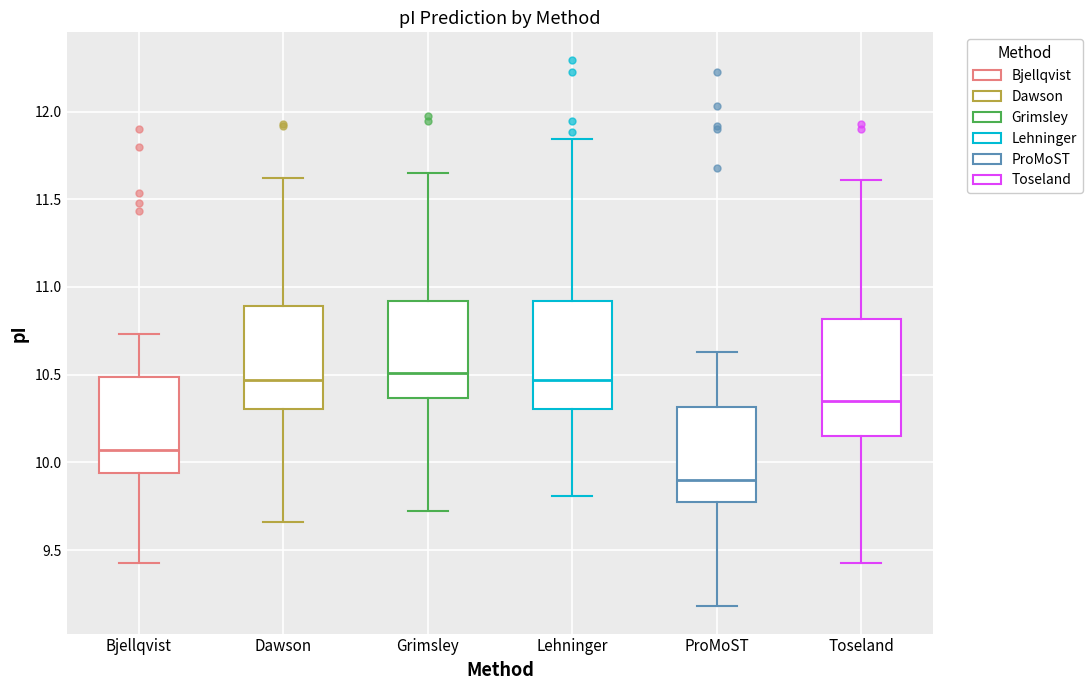

Reading left to right, transcribe this box plot: for each box, give where its median line is, the range the box spans, and where its two whiskers end, as read against the y-axis. The values are not printed on the chart, so give them approximately, as read against the axis.

Bjellqvist: median 10.05, box 9.95 to 10.50, whiskers 9.45 to 10.75
Dawson: median 10.45, box 10.30 to 10.90, whiskers 9.65 to 11.60
Grimsley: median 10.50, box 10.35 to 10.90, whiskers 9.70 to 11.65
Lehninger: median 10.45, box 10.30 to 10.90, whiskers 9.80 to 11.85
ProMoST: median 9.90, box 9.75 to 10.30, whiskers 9.20 to 10.65
Toseland: median 10.35, box 10.15 to 10.80, whiskers 9.45 to 11.60